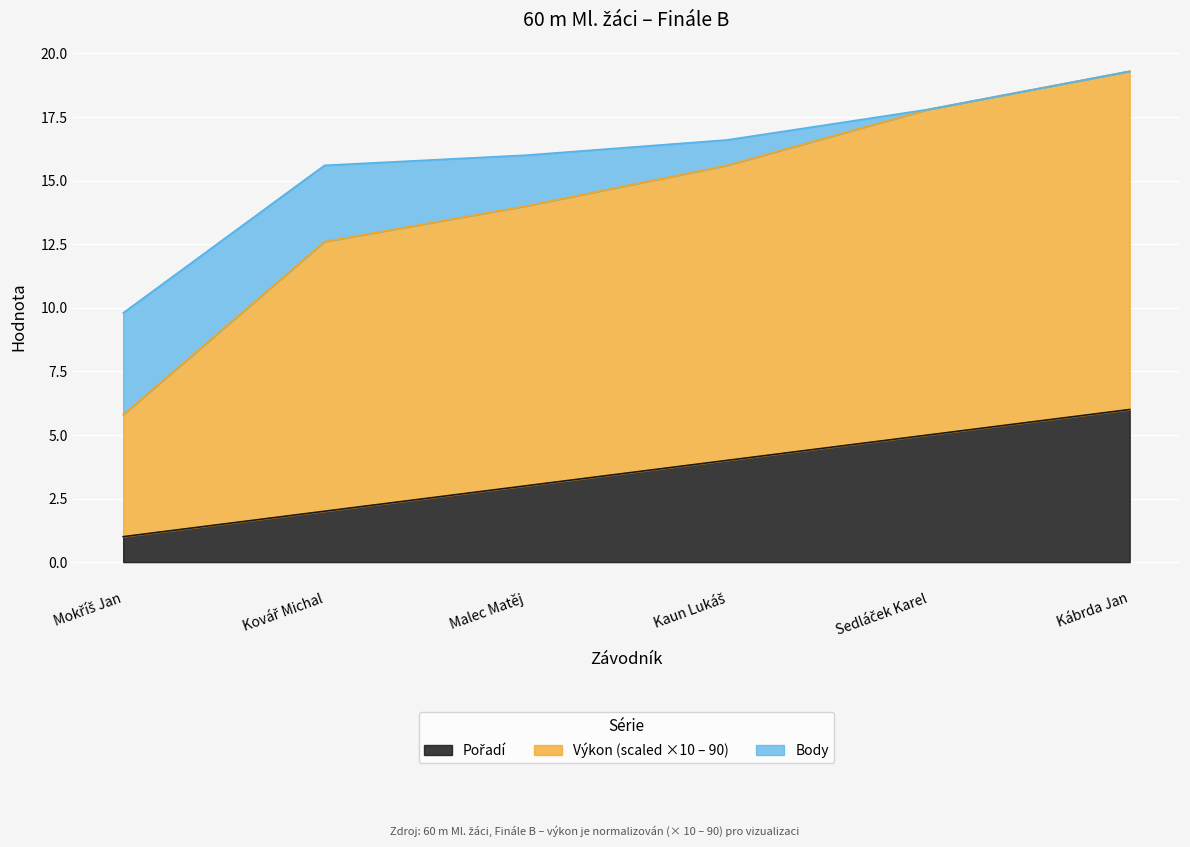

How many data points are less than 4?

3